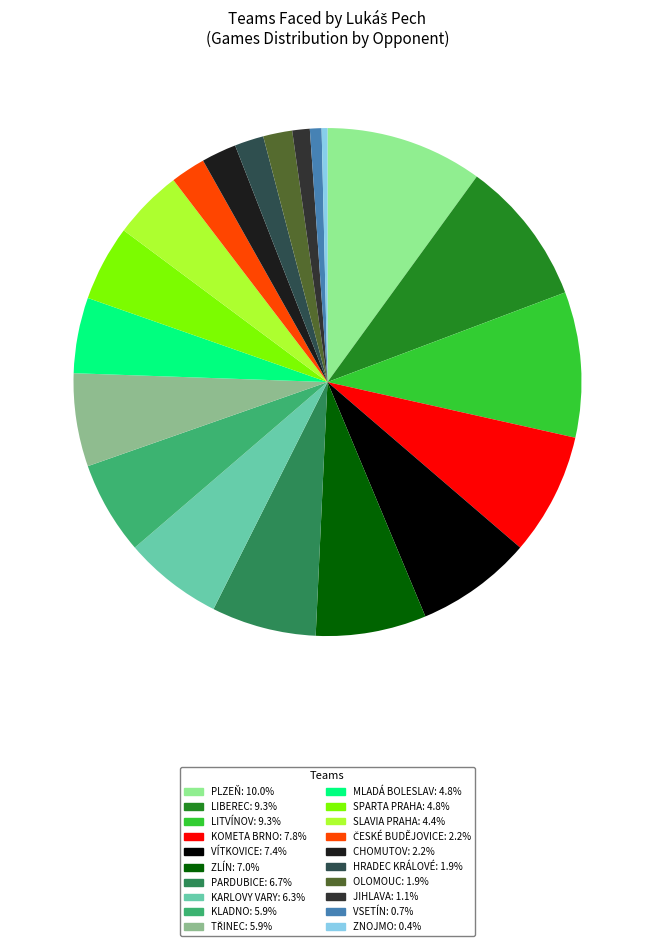

How many segments does this pie chart have?

20